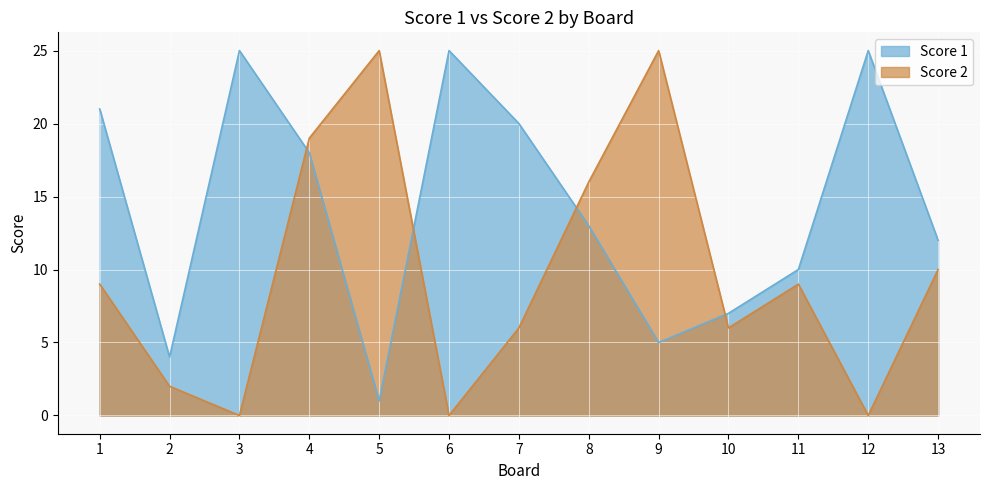

True or false: Score 1 has a value of 7 at 9.

False